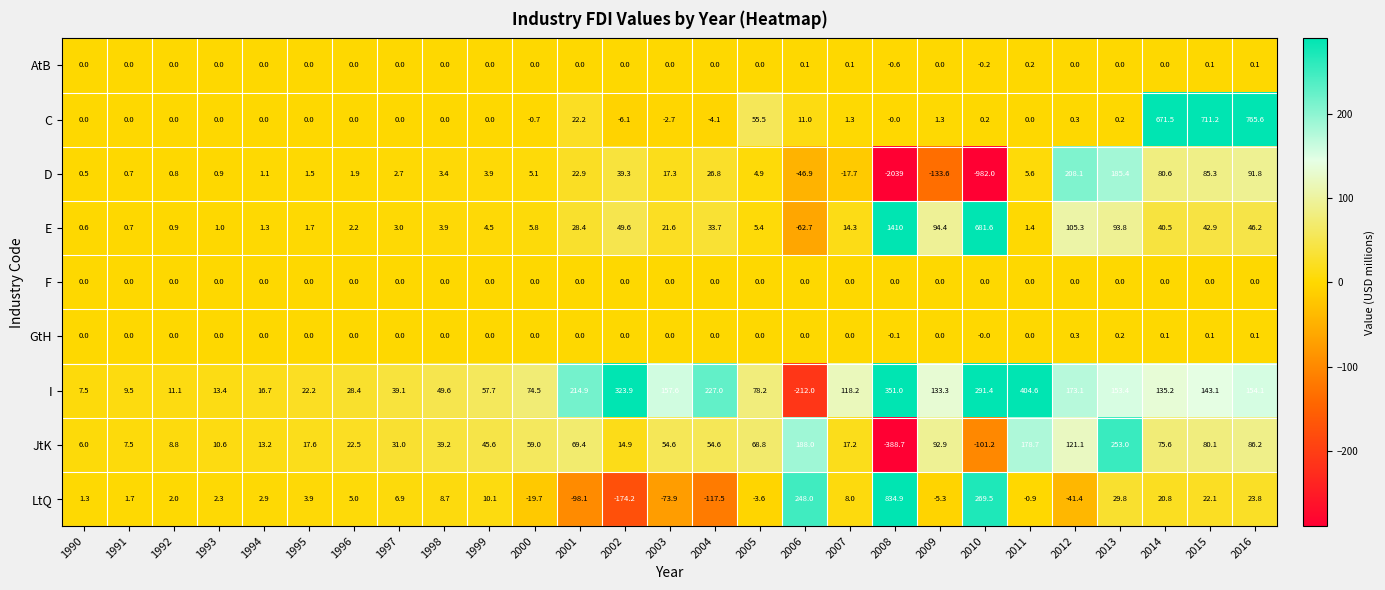

What is the minimum value shown in the chart?

-2039.0